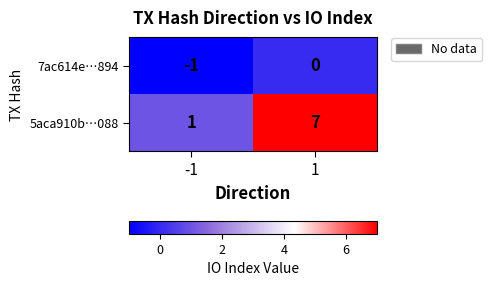

What is the maximum value shown in the chart?

7